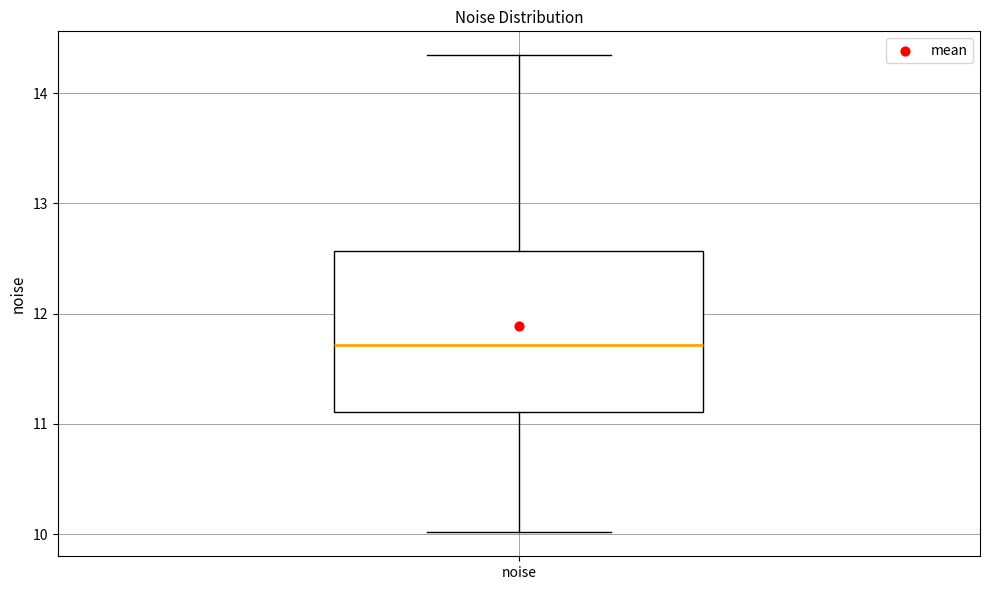

Read this box plot against the y-axis: the position of the median line, the range covered by the box, and the ends of both whiskers. The values are not printed on the chart, so give them approximately, as read against the axis.

median 11.7, box 11.1 to 12.6, whiskers 10.0 to 14.3